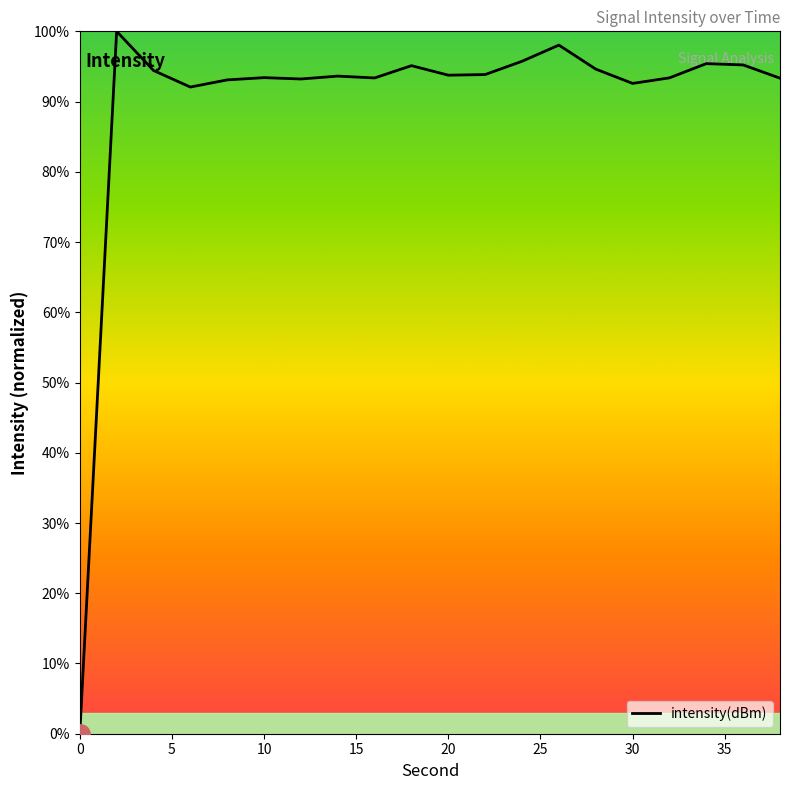

What is the greatest value displayed?

100.0